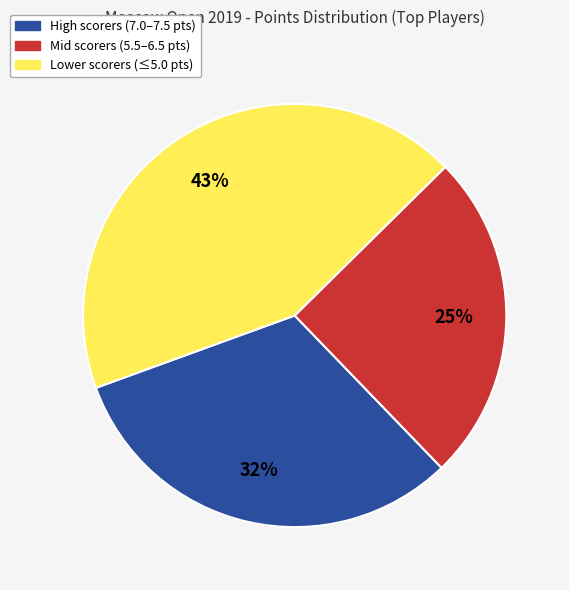

Count the number of slices in the pie.

3